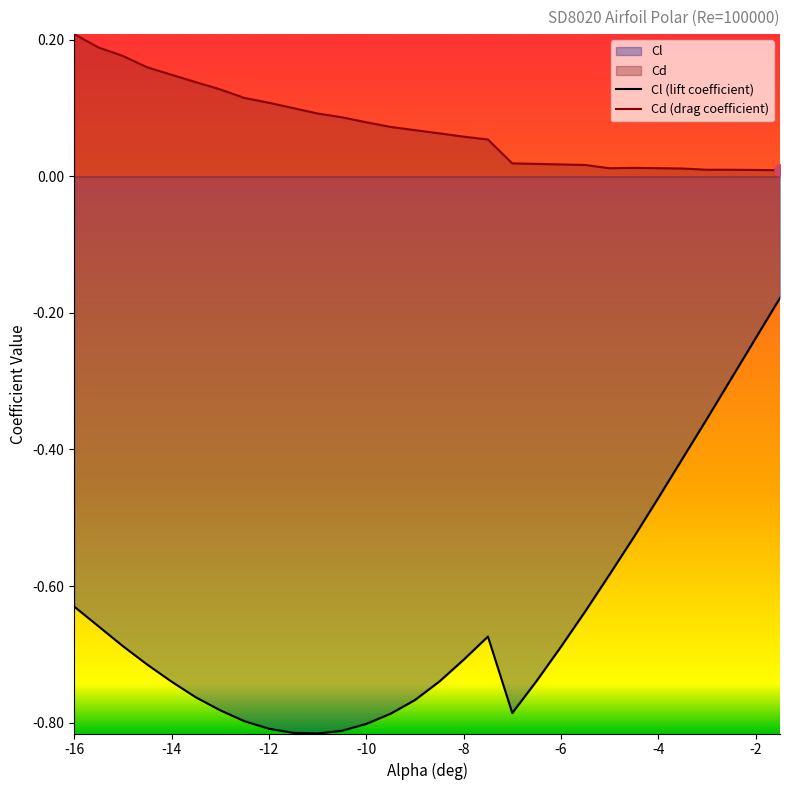

How many data points does each series have?

30